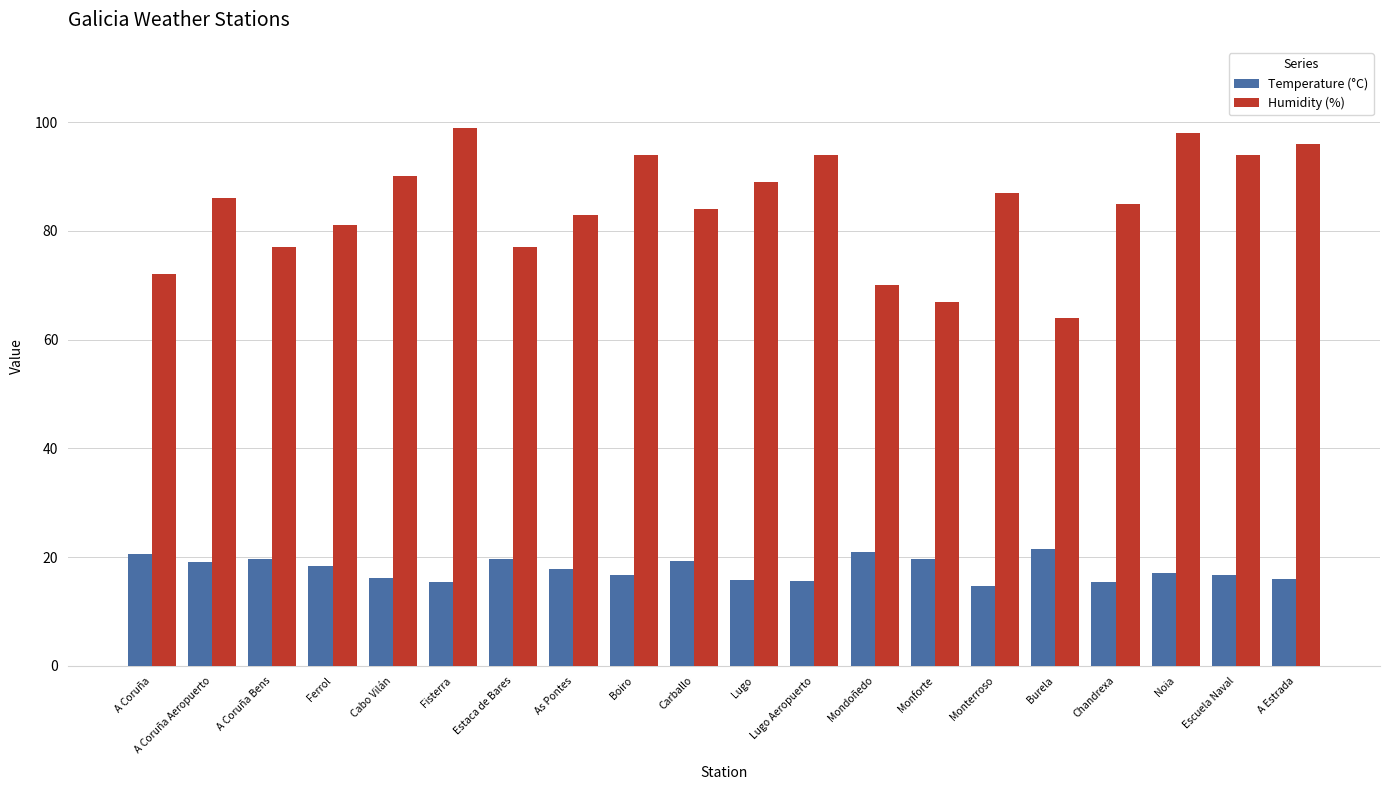

Which series has the largest range (max minus min)?

Humidity (%)